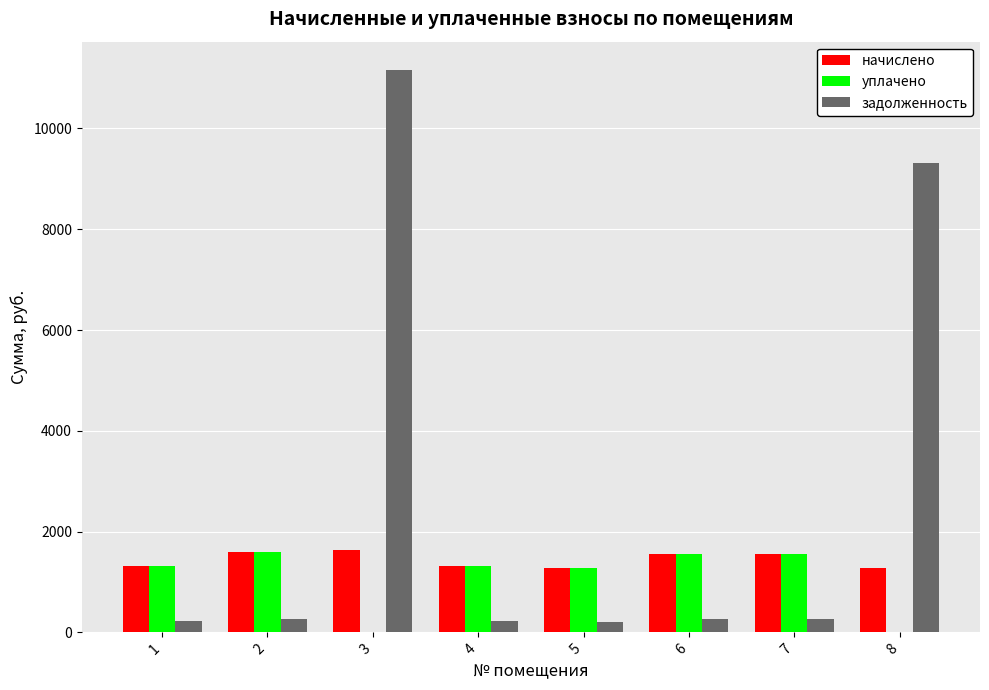

What is the highest value of the уплачено series?

1602.7